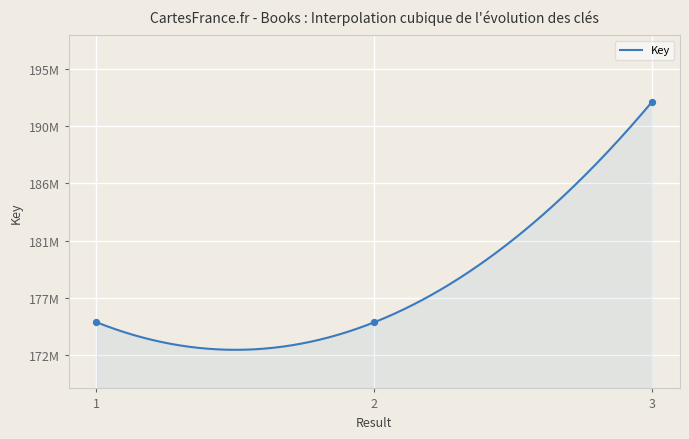

Between 2 and 1, which is larger?

1